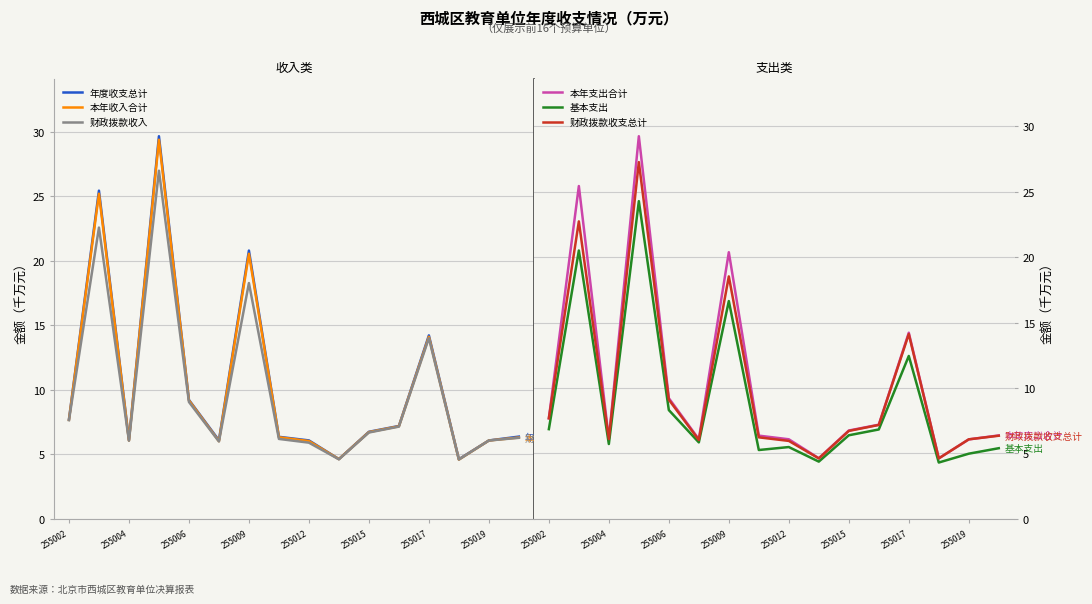

True or false: 本年支出合计 has more than 0 points higher than both neighbors.

True